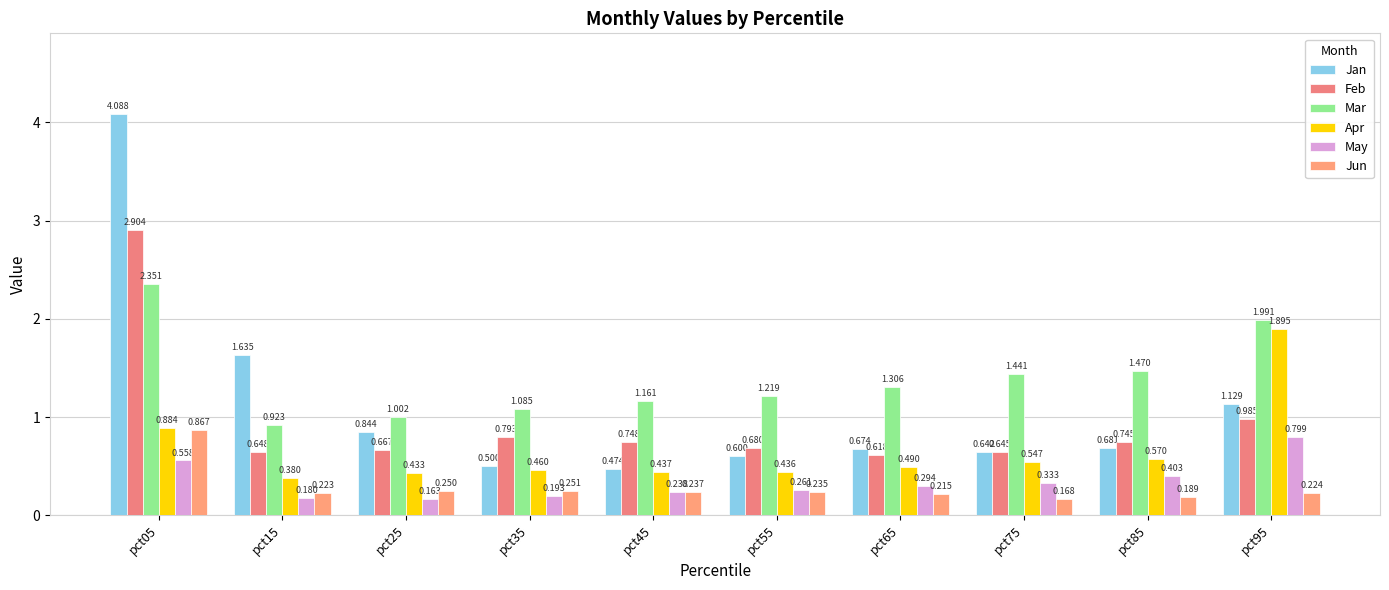

Which series has the widest spread of values?

Jan